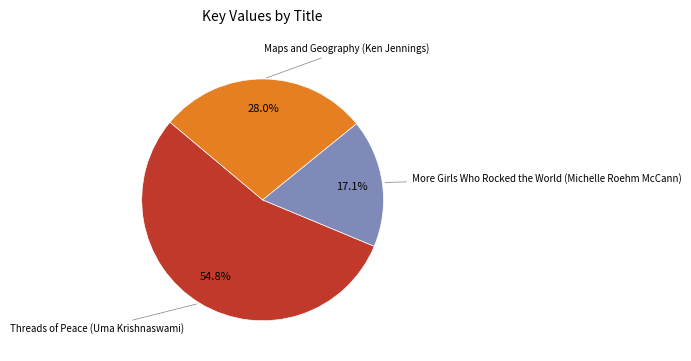

Does any single category account for the majority?

Yes